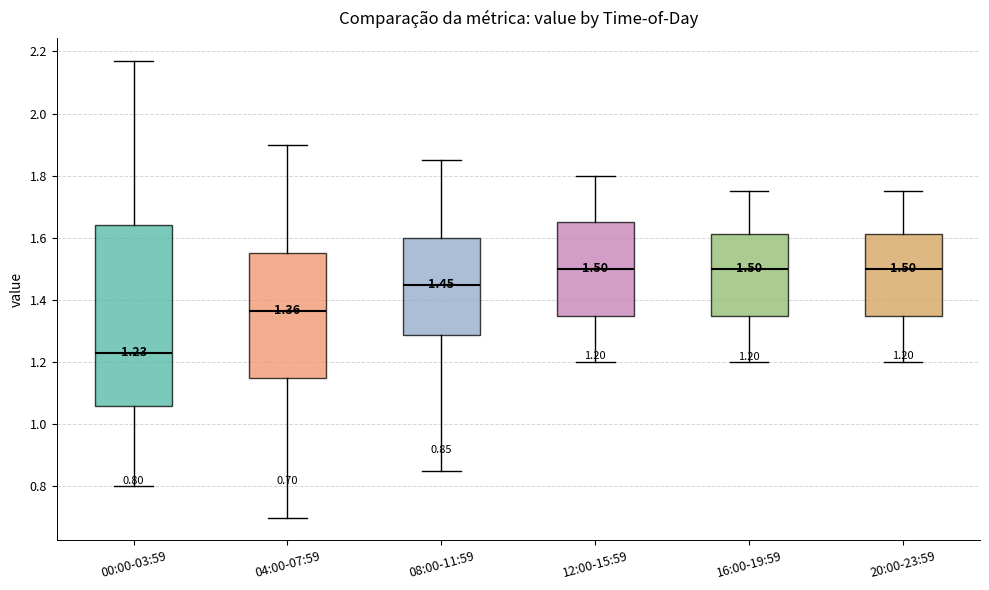

Which box's median line is the lowest?

00:00-03:59